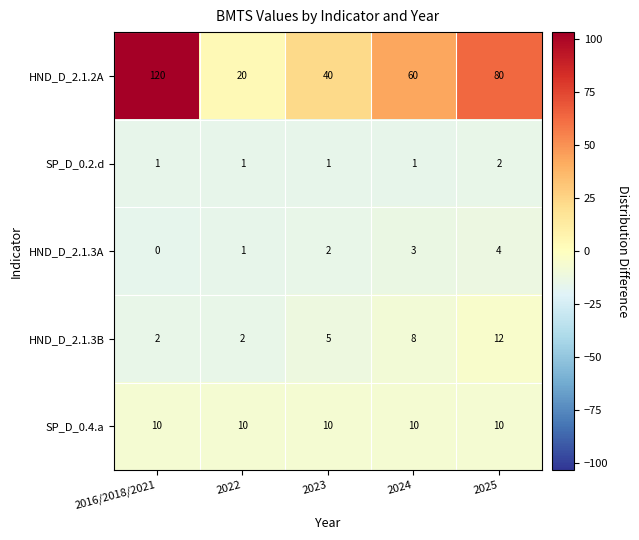

What is the average value of the HND_D_2.1.2A series?

64